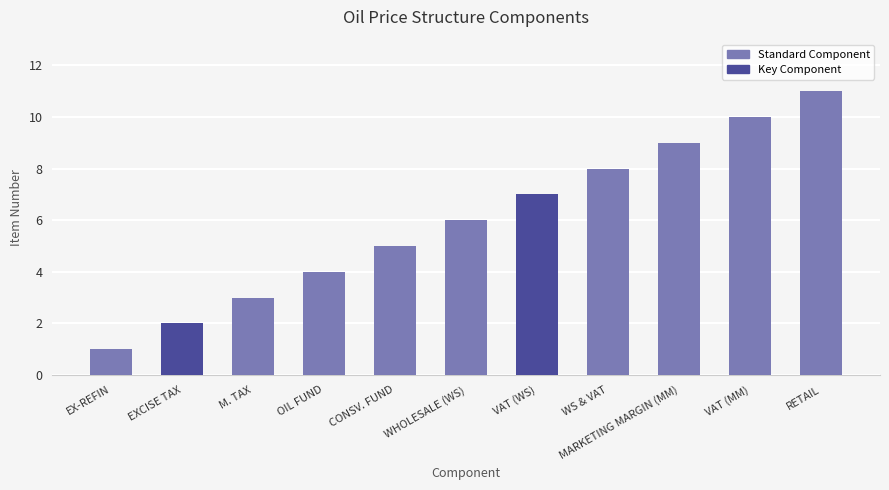

What is the average value?

6